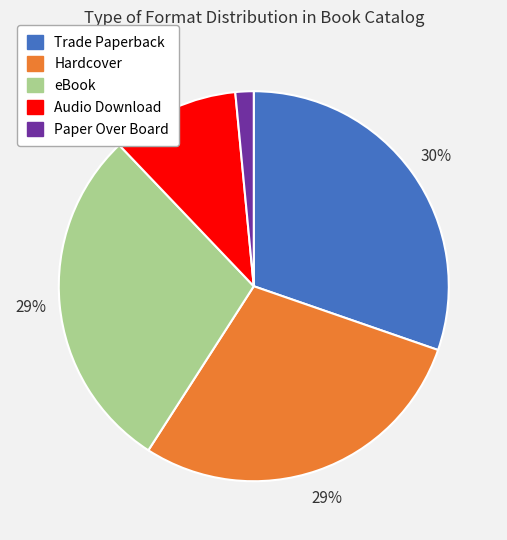

Does eBook account for over 50% of the chart?

No